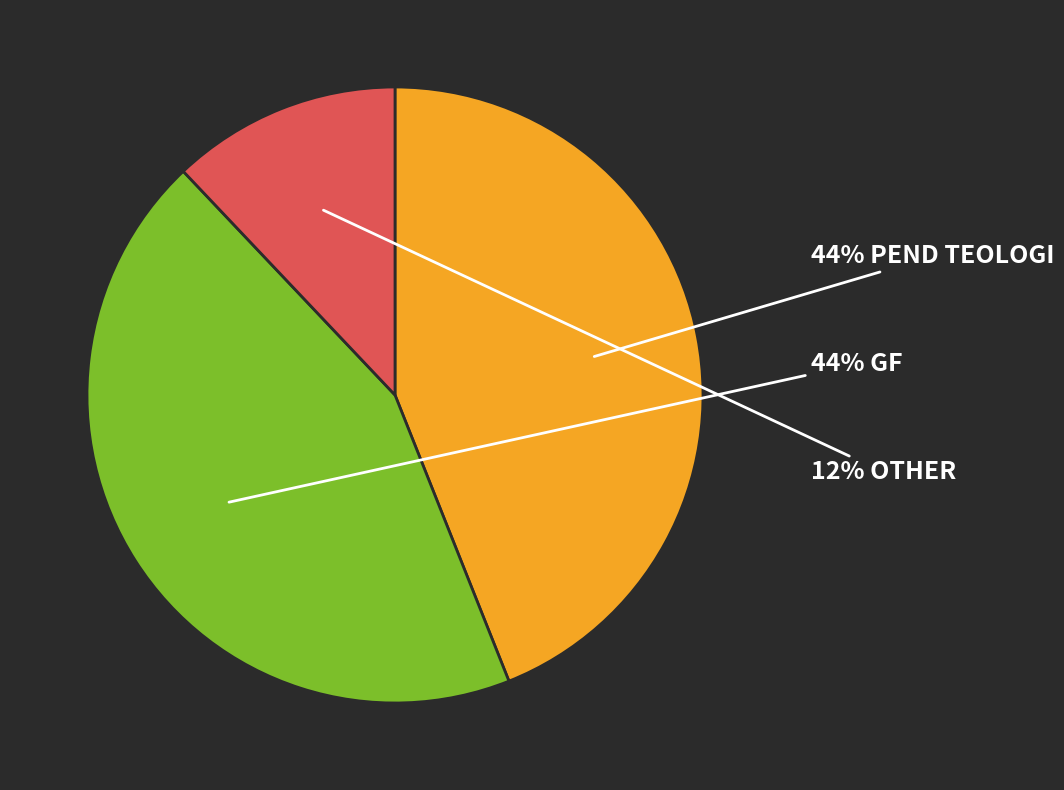

To the nearest percent, what is the average slice percentage?

33%